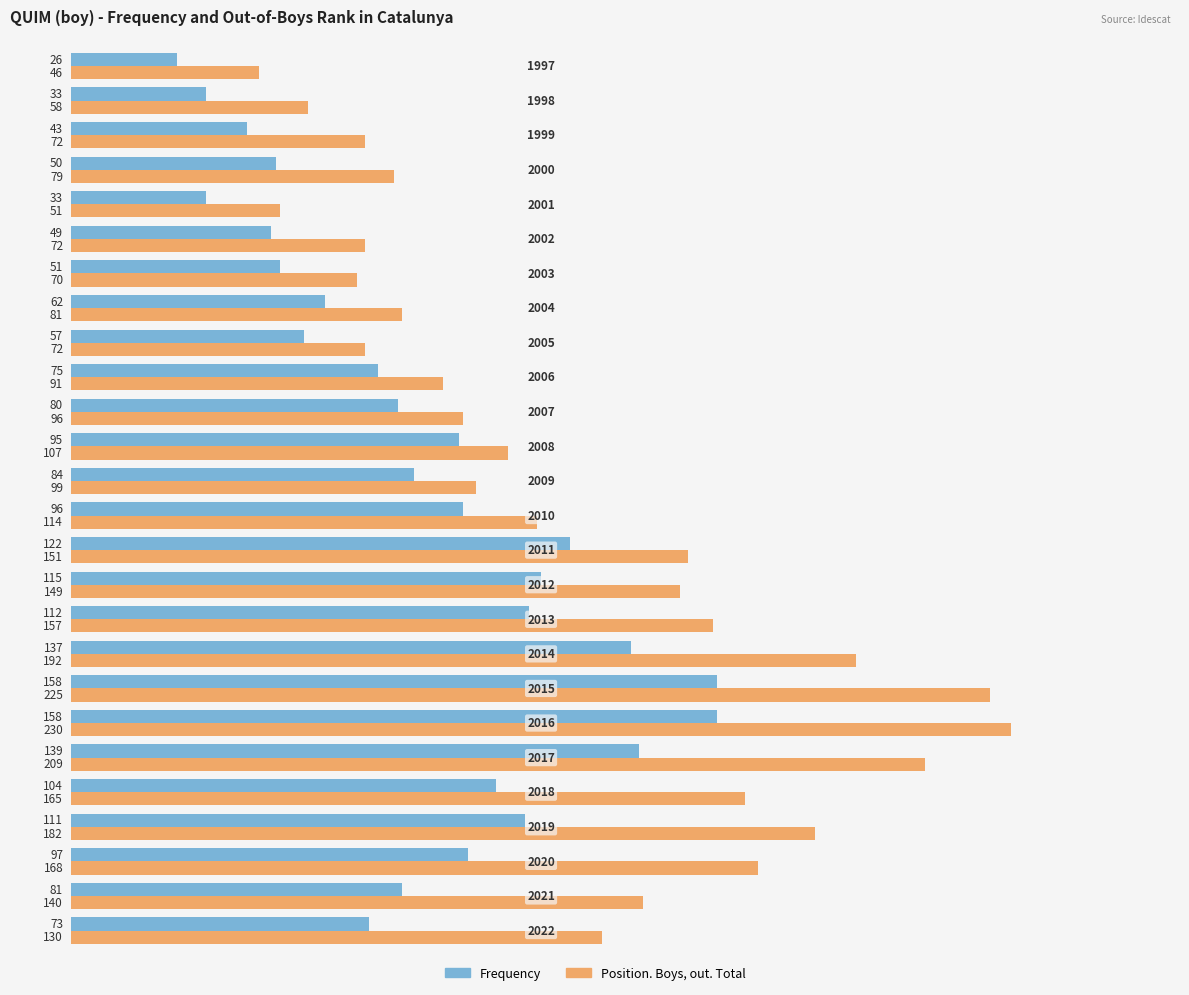

List the series in order of their peak value, highest first.

Position. Boys, out. Total, Frequency